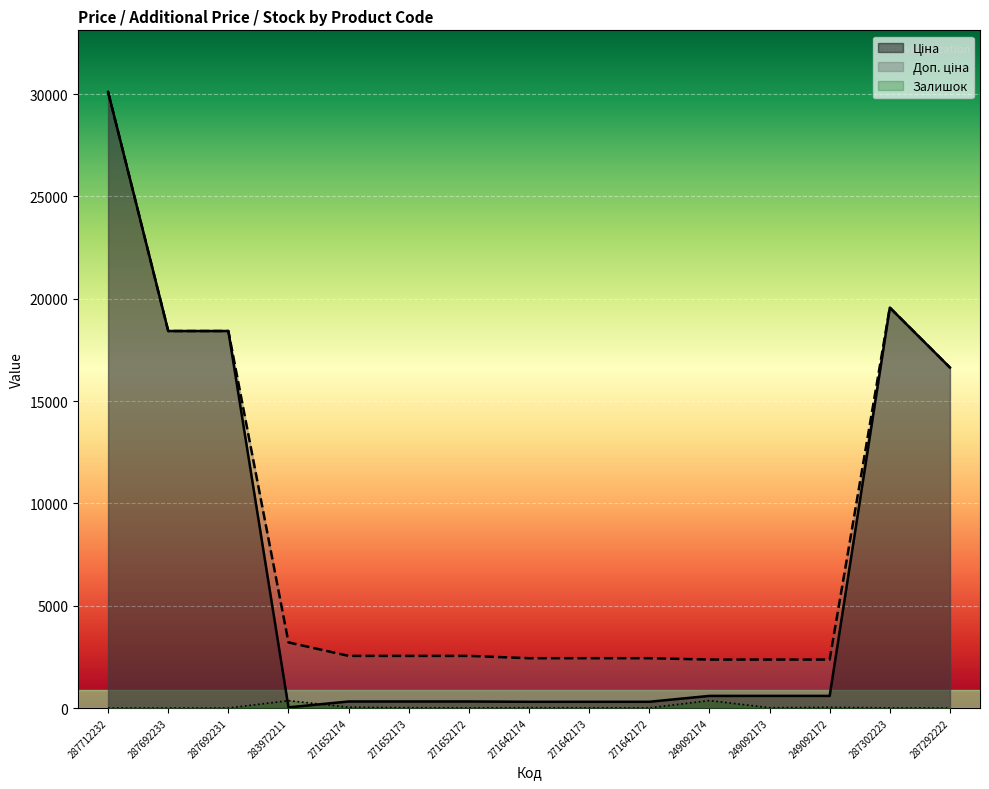

Where does the Ціна series first go above 591?

287712232